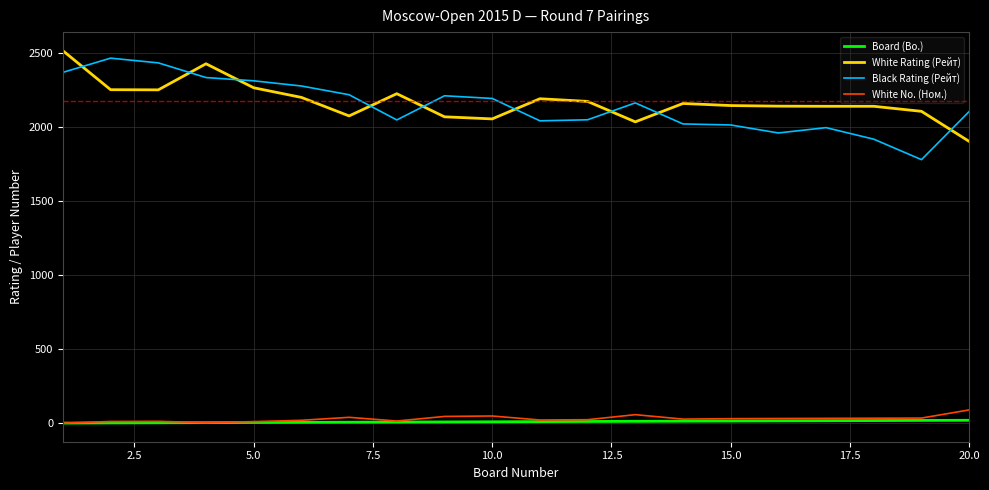

What is the greatest value displayed?

2514